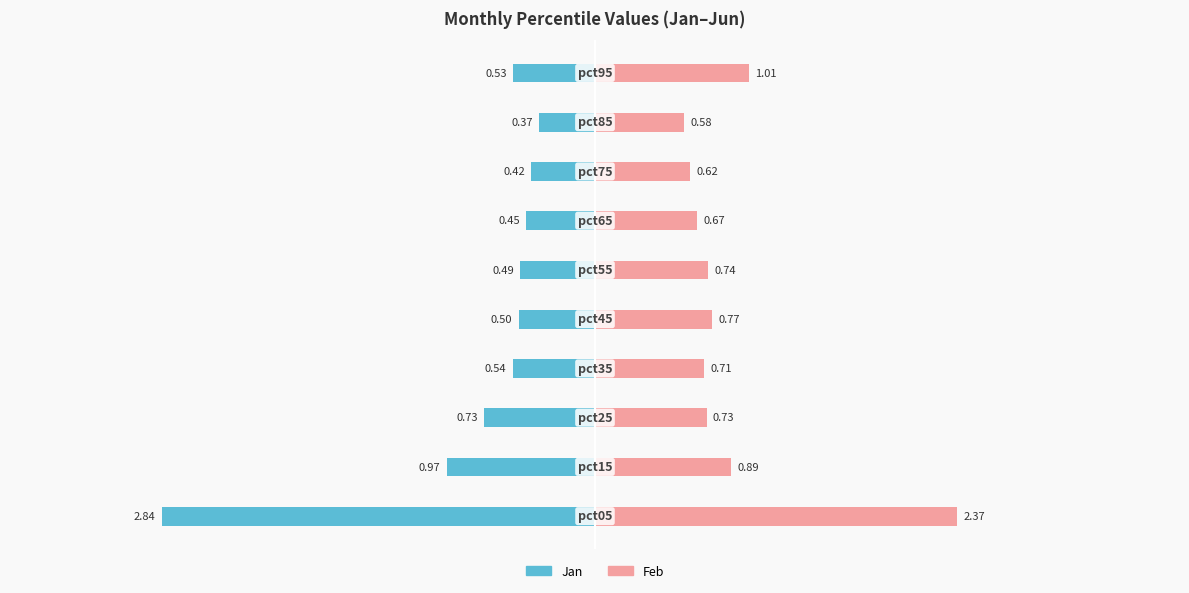

Which series has the largest total across all categories?

Feb